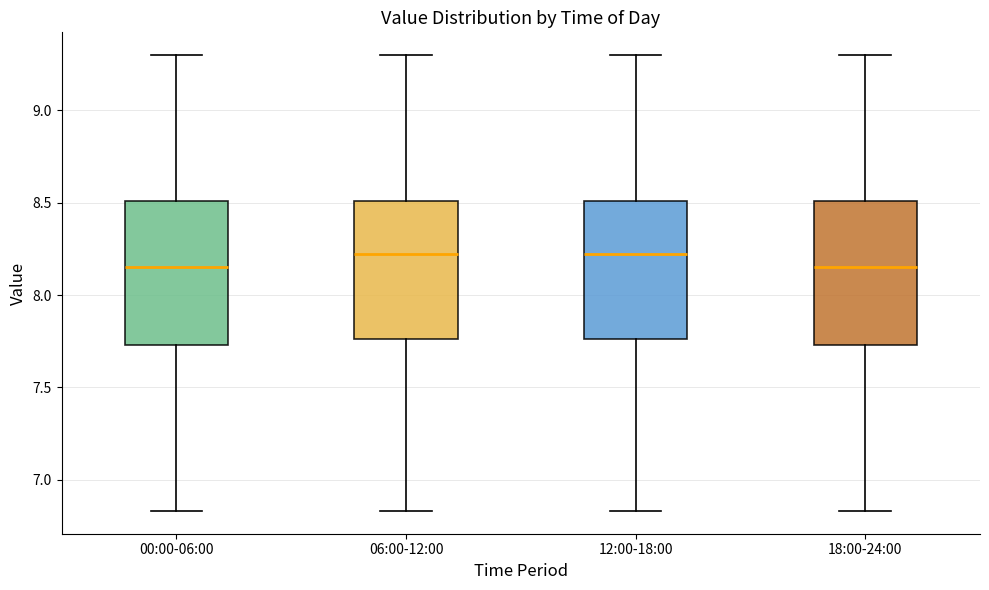

Where is the lower edge of the box for 06:00-12:00 on the y-axis? The values are not printed on the chart, so give them approximately, as read against the axis.

7.75